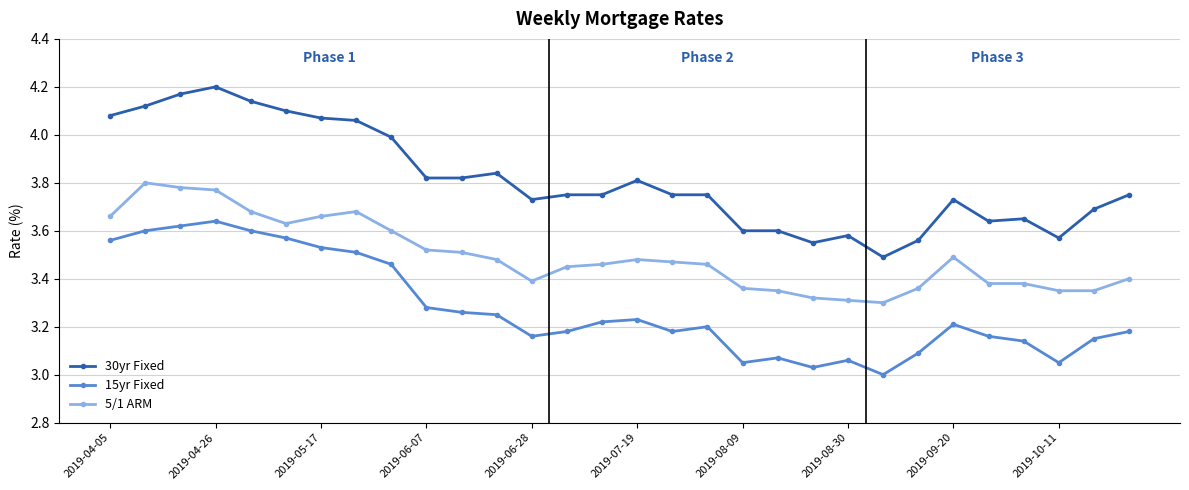

True or false: 5/1 ARM and 15yr Fixed cross at least once.

False